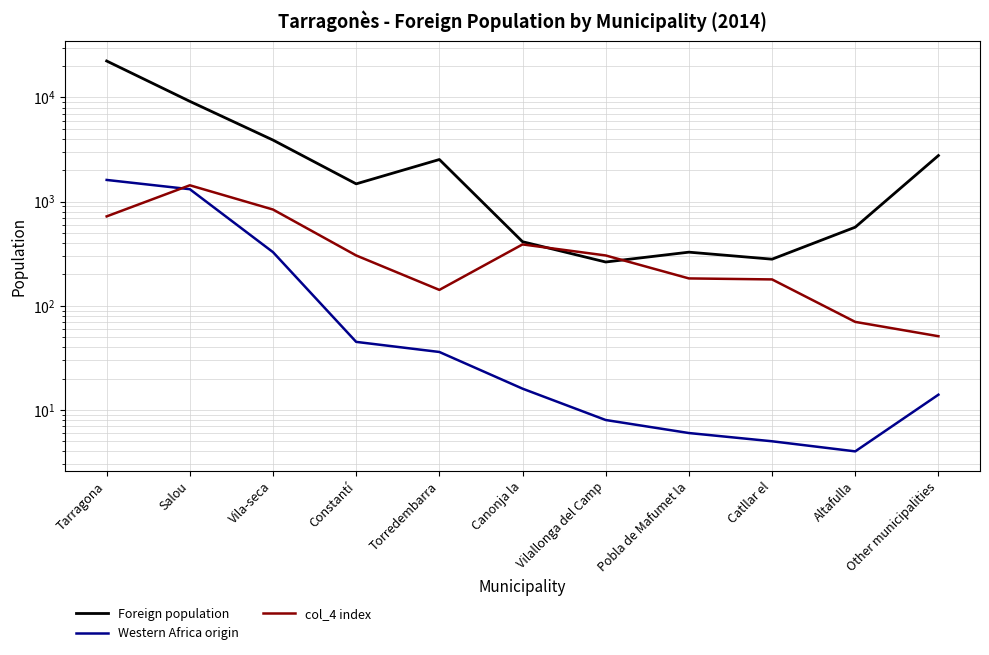

How many values in the col_4 index series exceed 304?

4